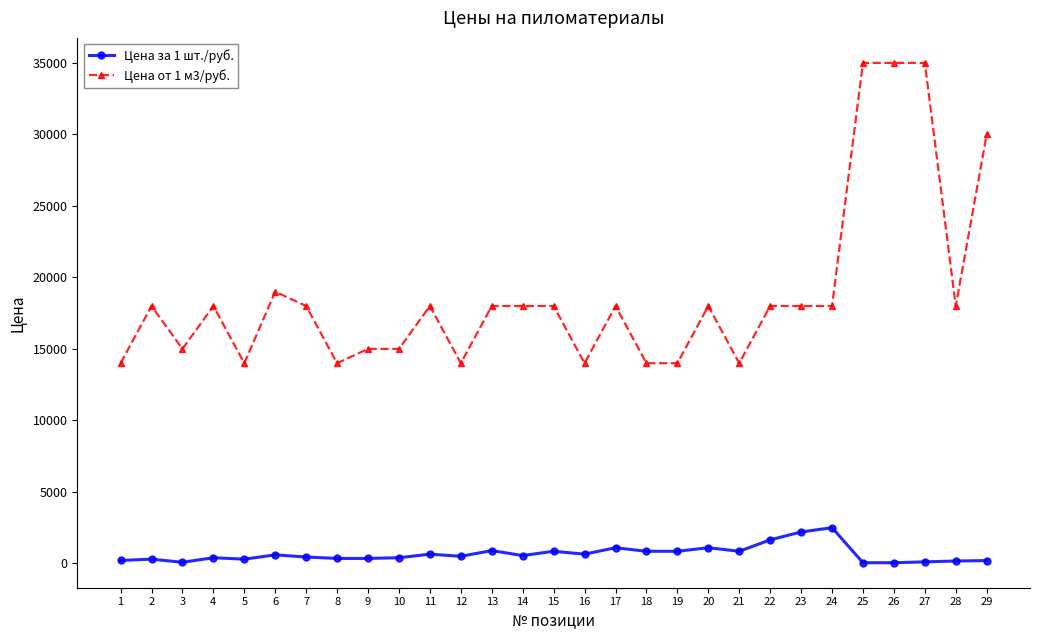

What are all the series names shown in the legend?

Цена за 1 шт./руб., Цена от 1 м3/руб.